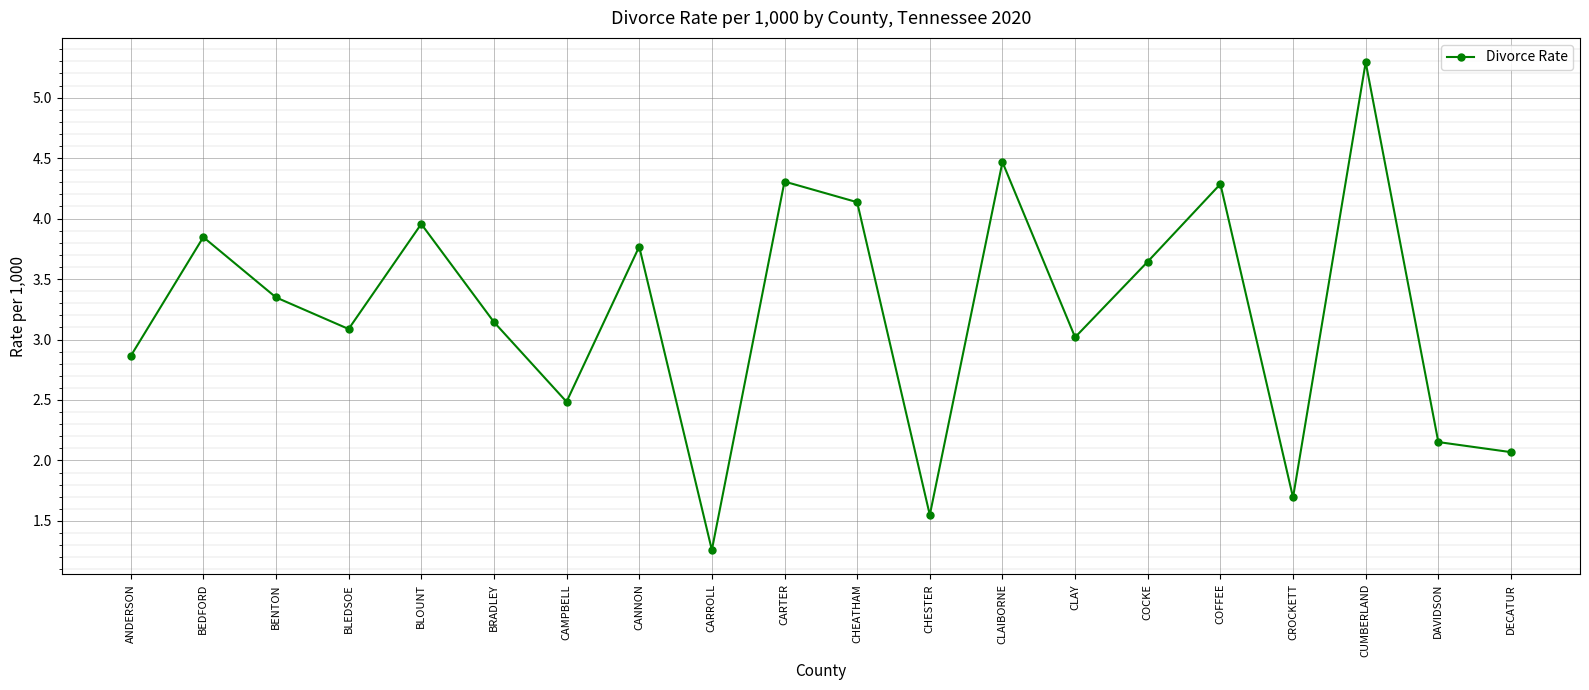

What is the difference between the second highest and second lowest values?

2.9